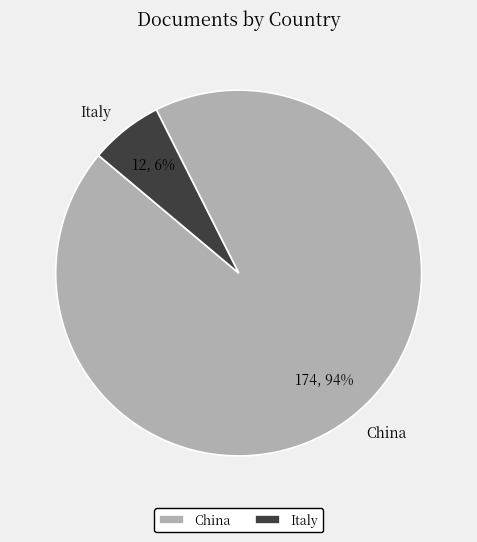

To the nearest percent, what is the average slice percentage?

50%